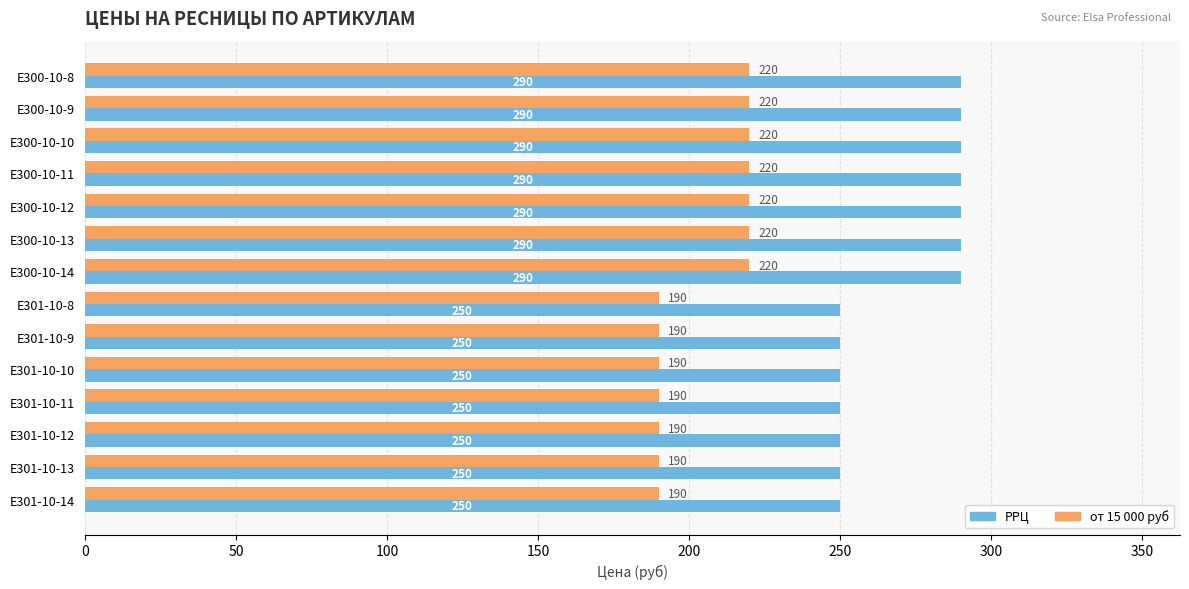

Is it true that от 15 000 руб equals 190 at E301-10-13?

True